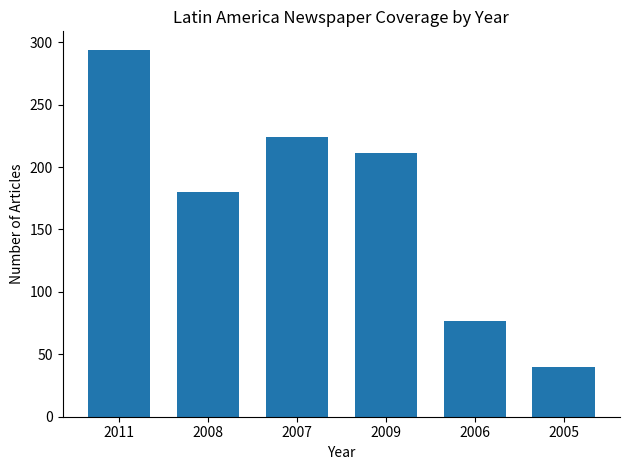

What is the approximate value at 2006?

77